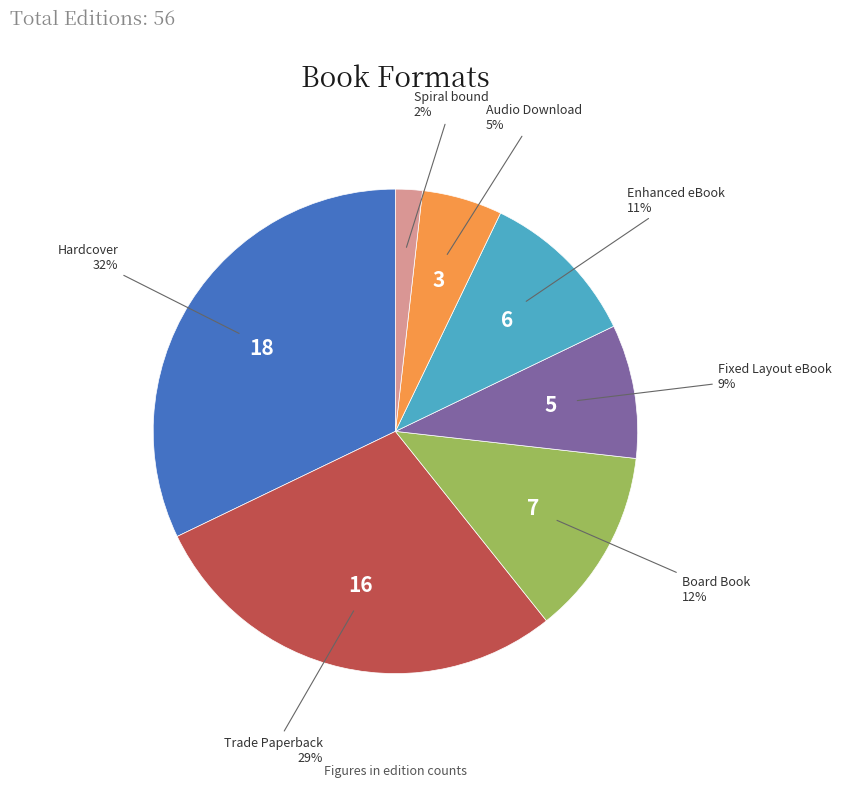

To the nearest percent, what portion does Trade Paperback represent?

29%